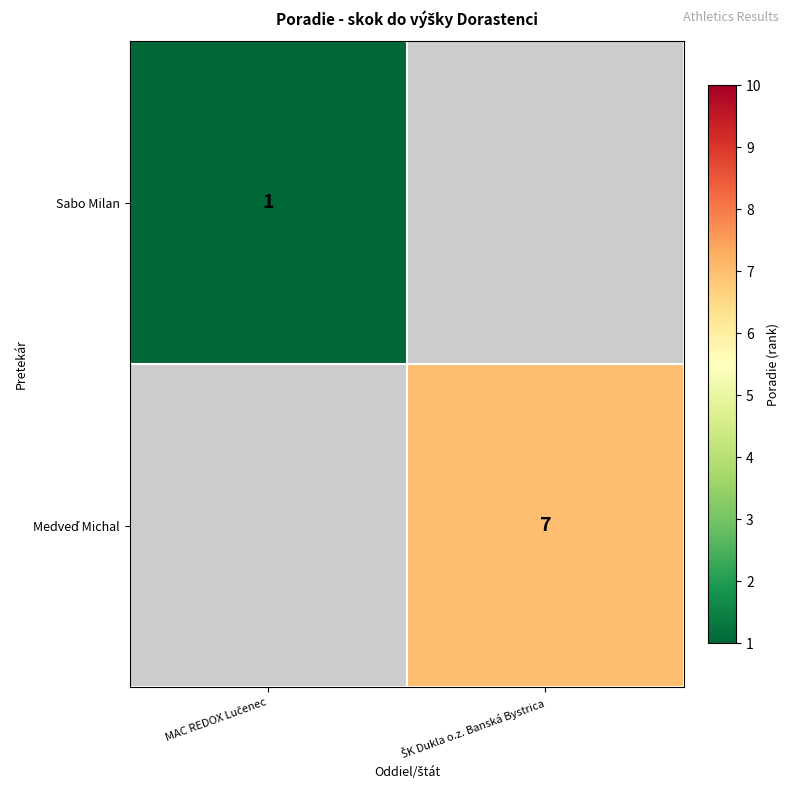

Is it true that Sabo Milan equals 0.7 at MAC REDOX Lučenec?

False